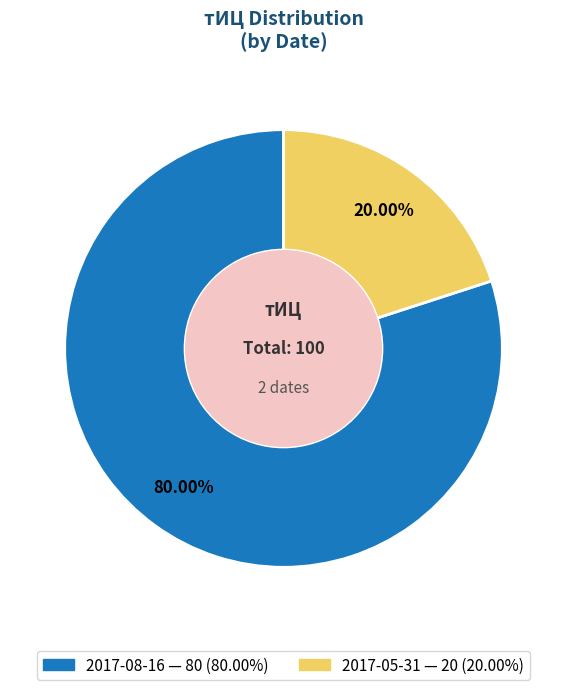

What percentage is the 2017-05-31 slice, to the nearest percent?

20%